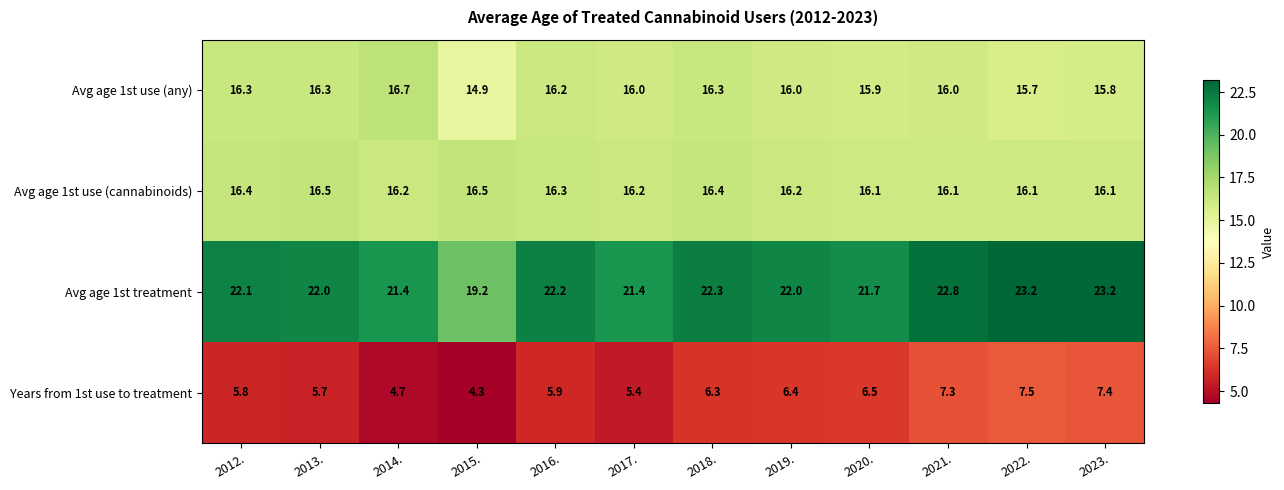

What is the total value across all series at 2014.?

59.0